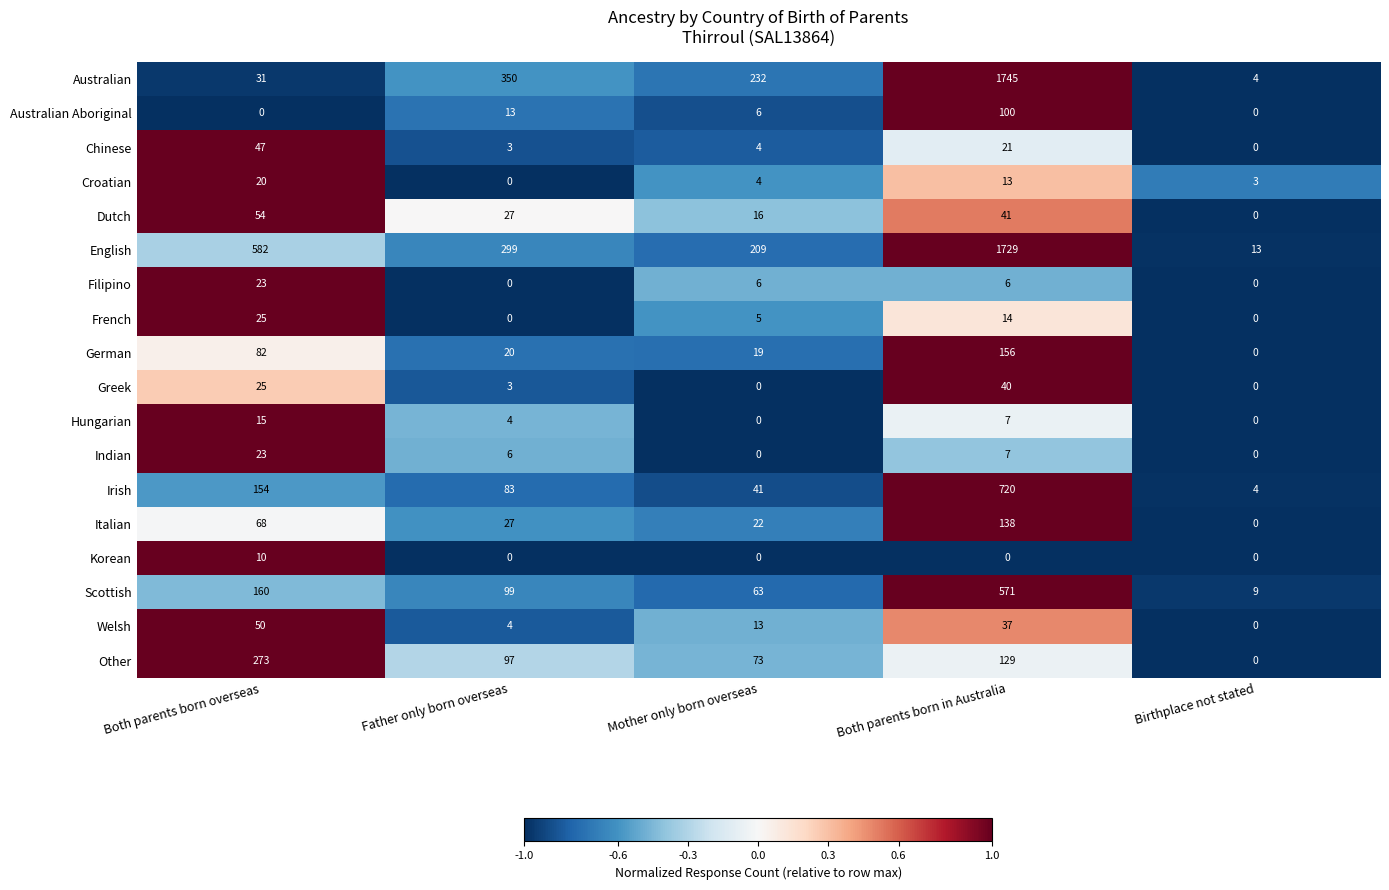

Which series has the largest range (max minus min)?

Australian